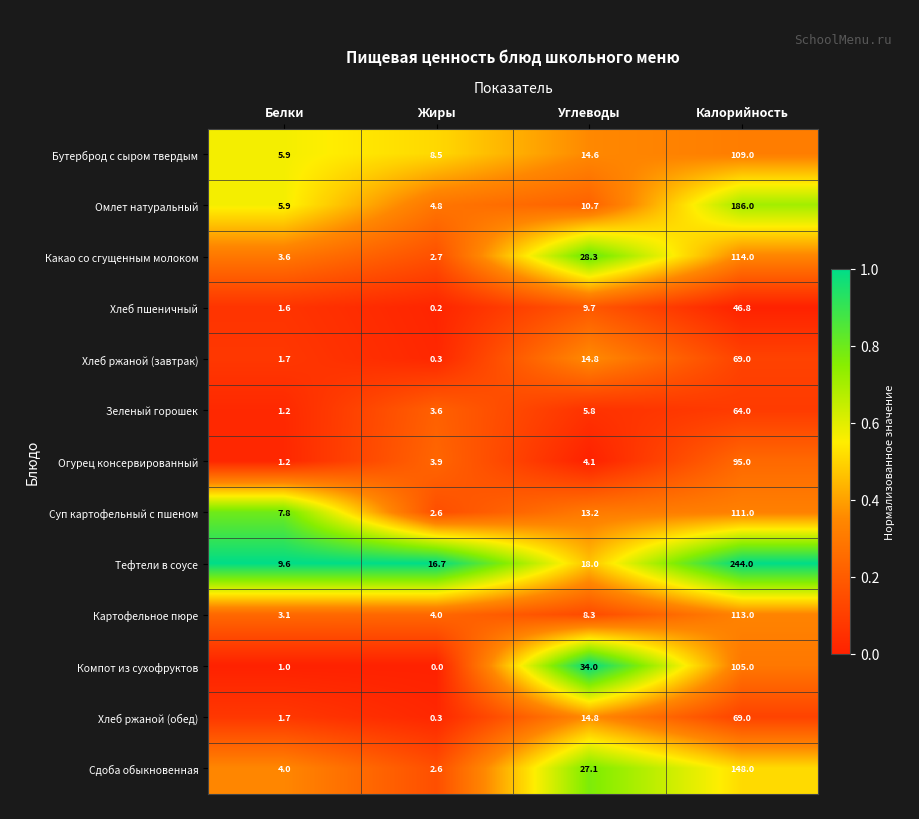

What is the spread (max minus min) of values at Углеводы?

29.9